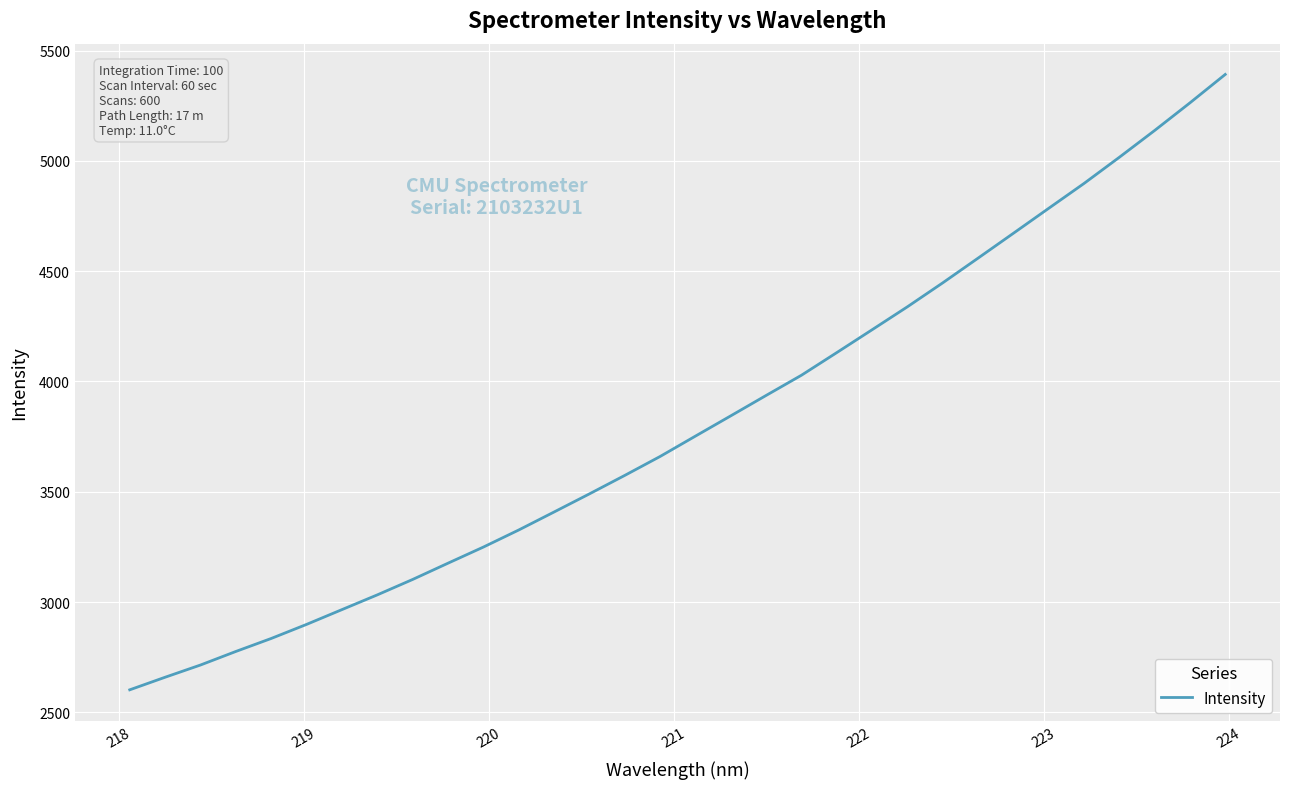

How many distinct data groups are displayed?

1